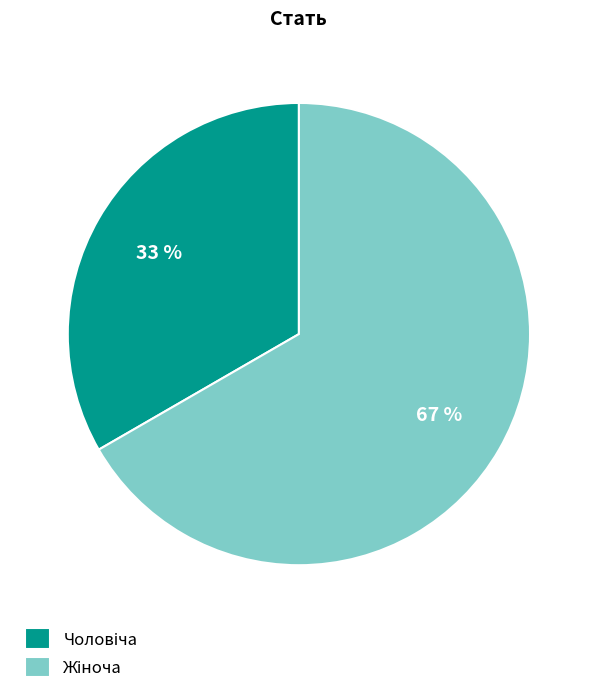

Is there a majority slice in this chart?

Yes